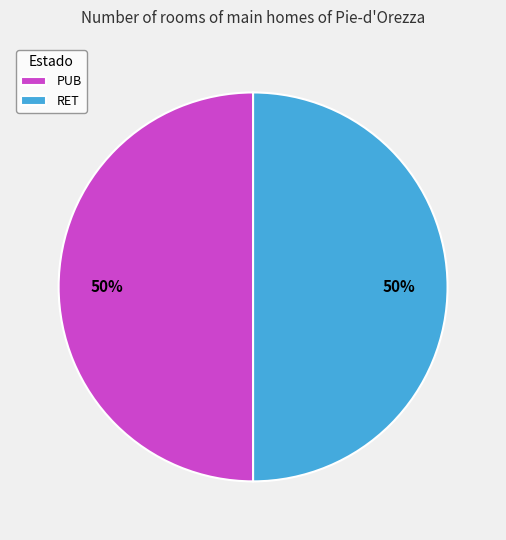

How many slices are in this pie chart?

2